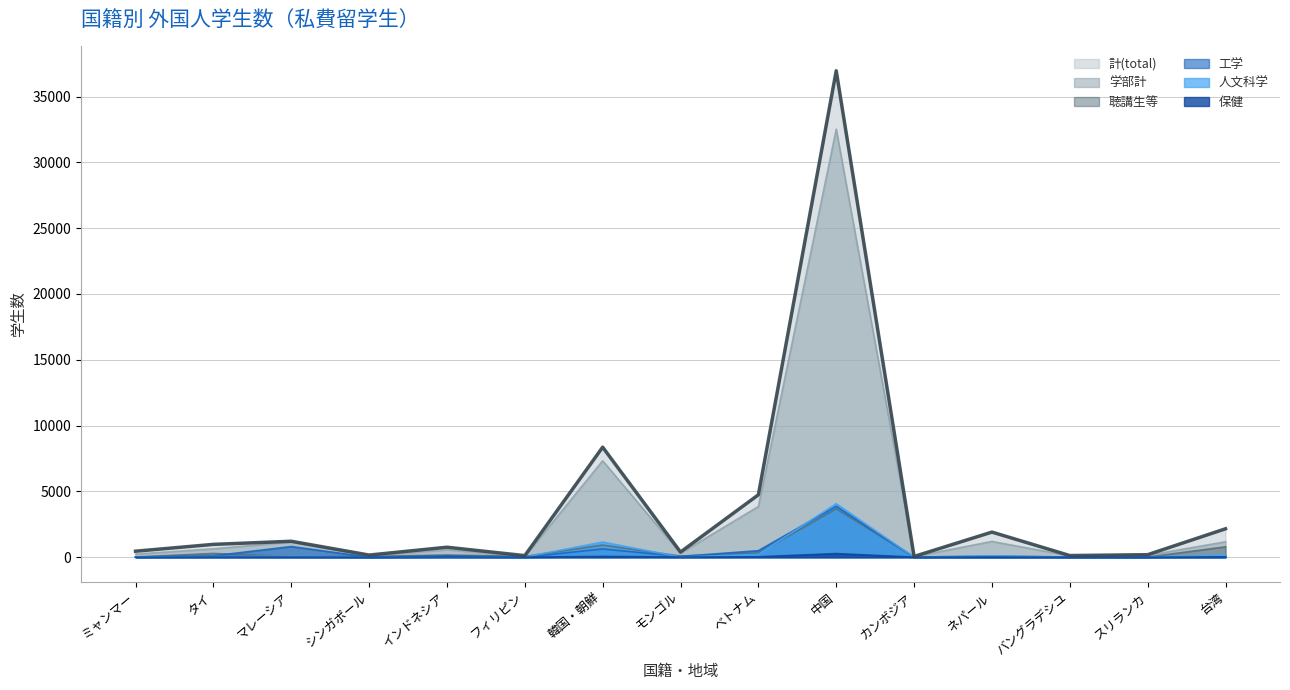

True or false: 聴講生等 and 計(total) cross at least once.

False